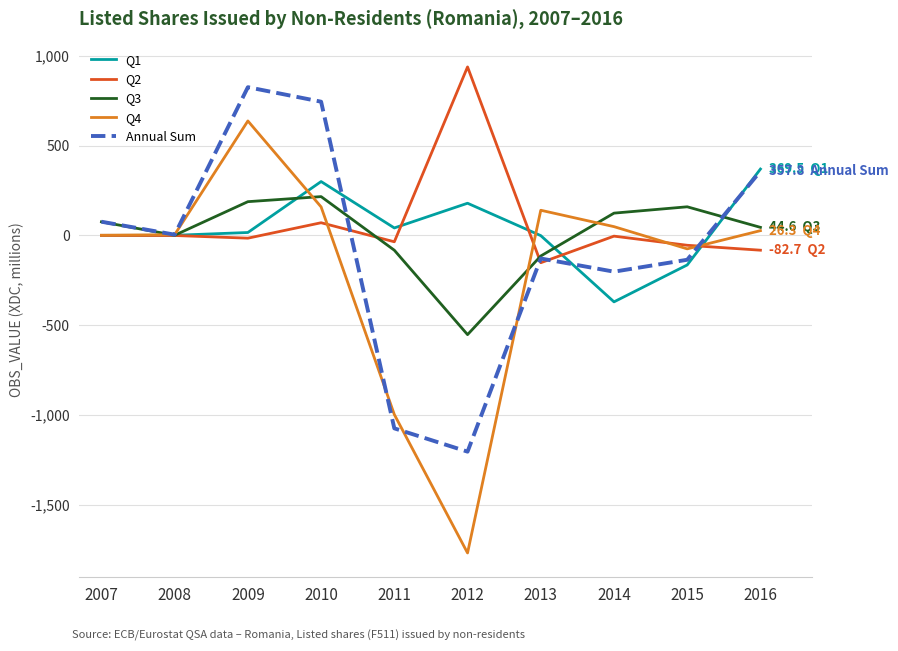

Which series has the widest spread of values?

Q4